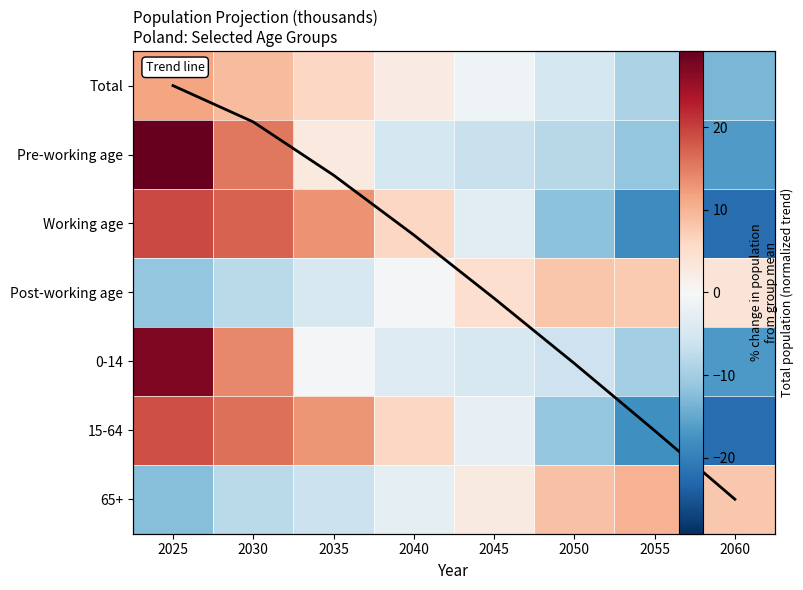

How many values in Working age are below zero?

4